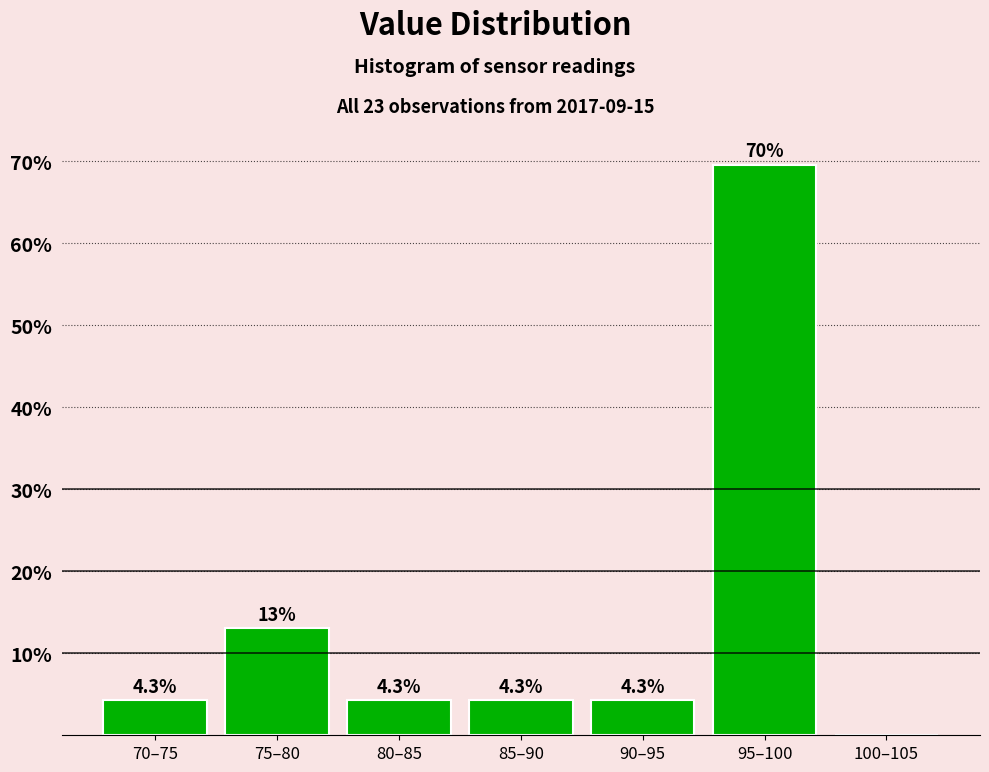

Reading right to left, what are all the values shown in this chart?

100–105=0.0	95–100=69.6	90–95=4.3	85–90=4.3	80–85=4.3	75–80=13.0	70–75=4.3